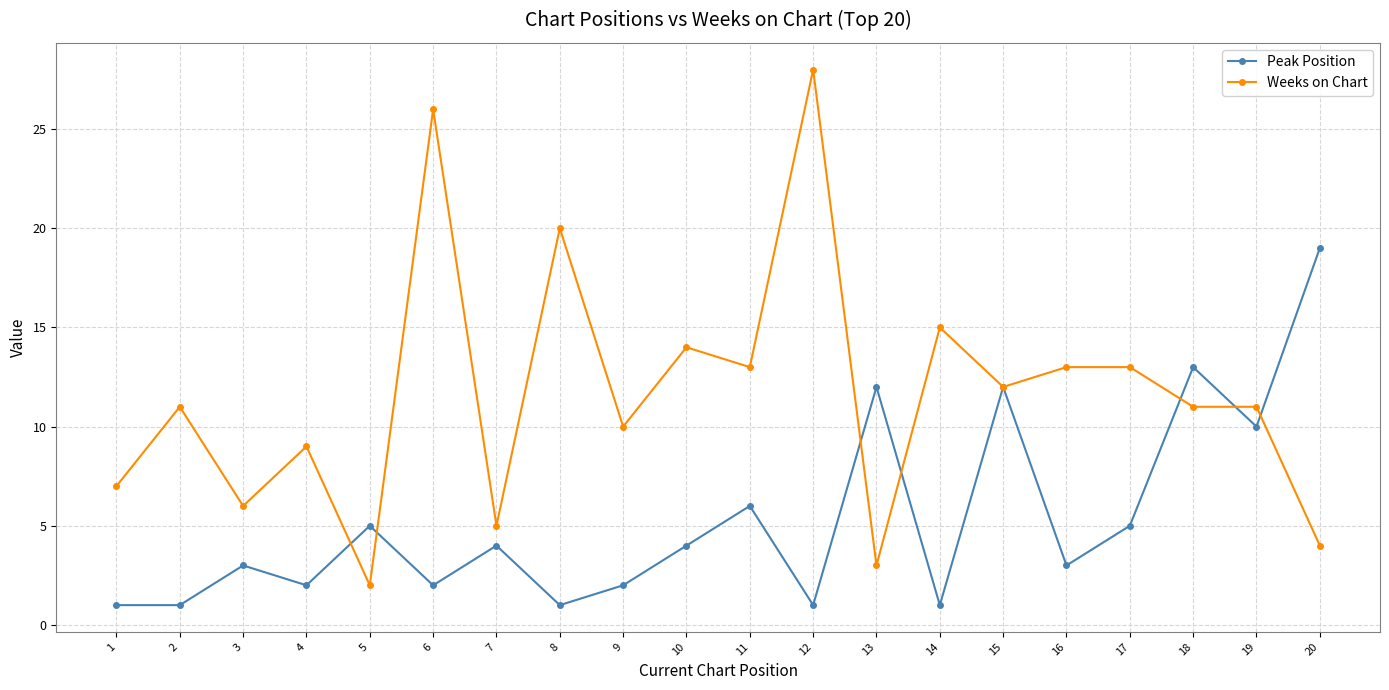

The value of Weeks on Chart at 8 is 20. True or false?

True